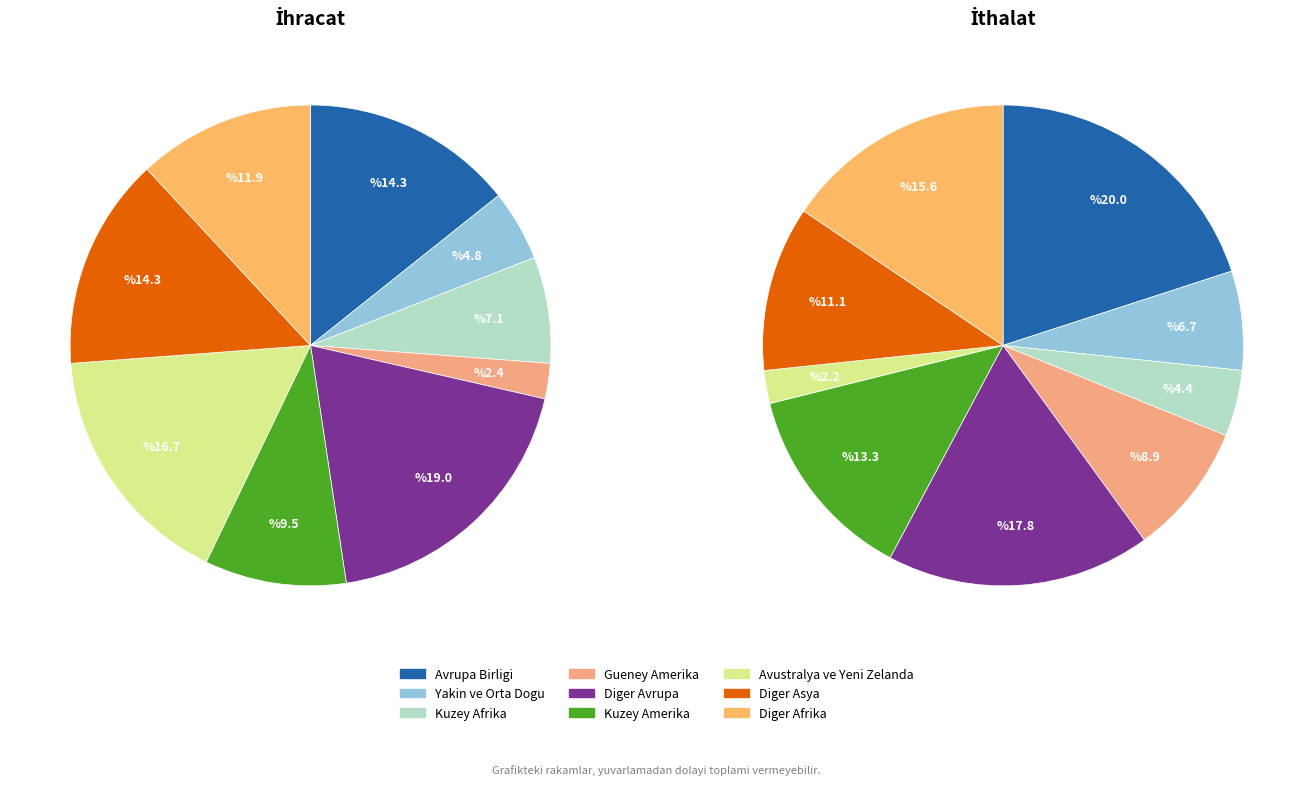

True or false: 3 accounts for 4% of the total.

False